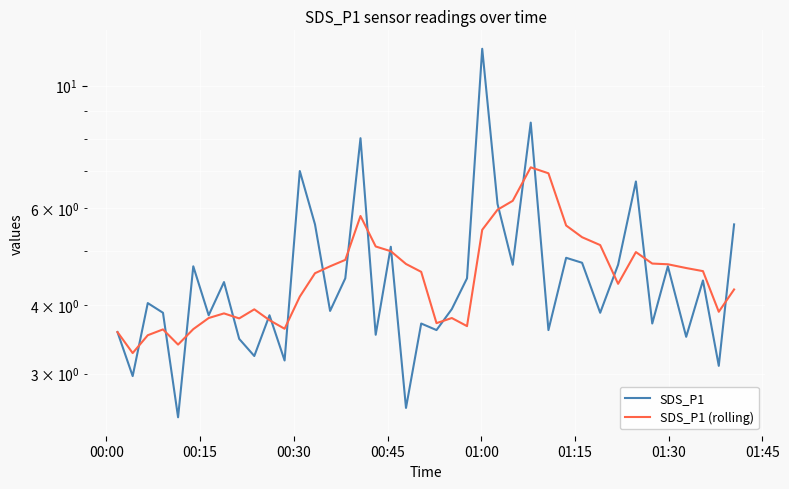

List the series in order of their overall mean, lowest first.

SDS_P1 (rolling), SDS_P1